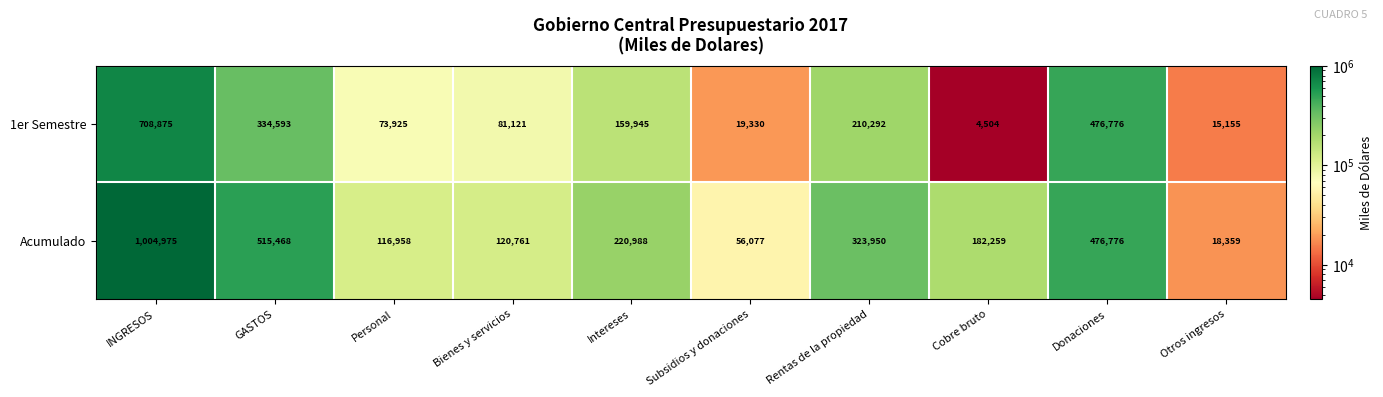

At which label does Acumulado first exceed 220988?

INGRESOS